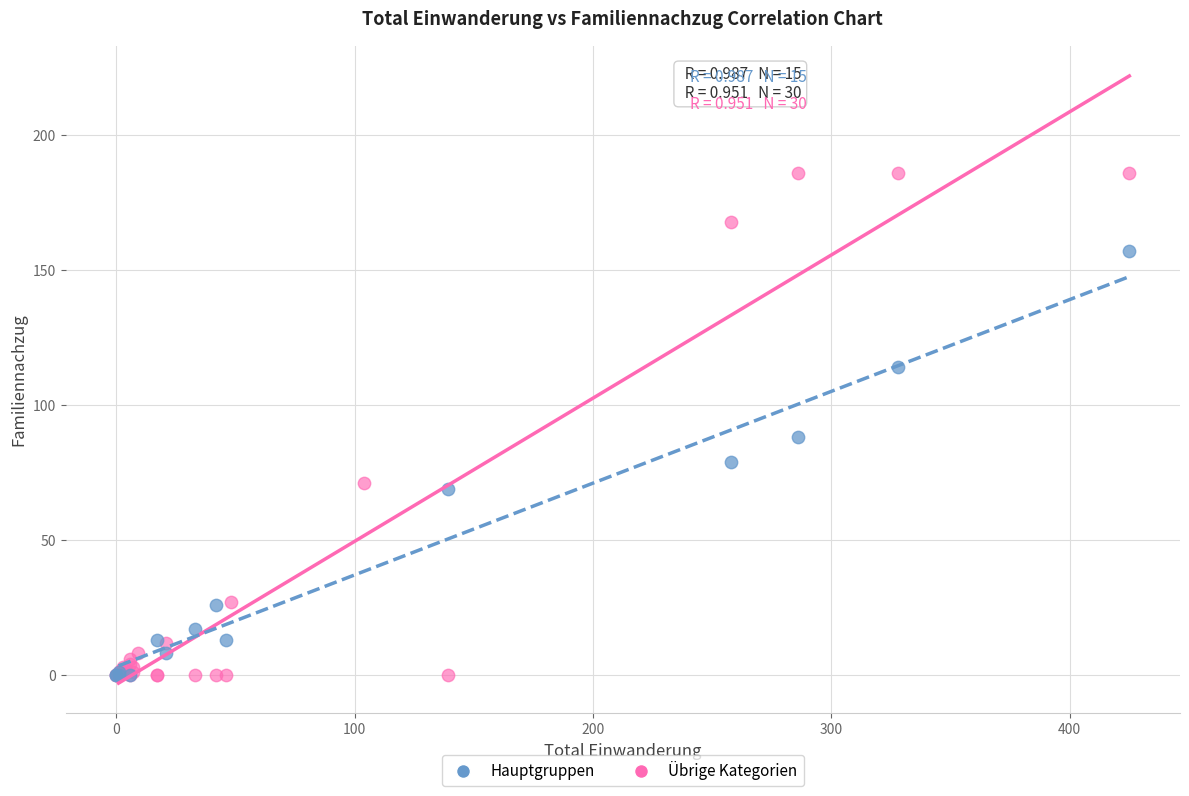

Which series contains the highest Y value?

Übrige Kategorien